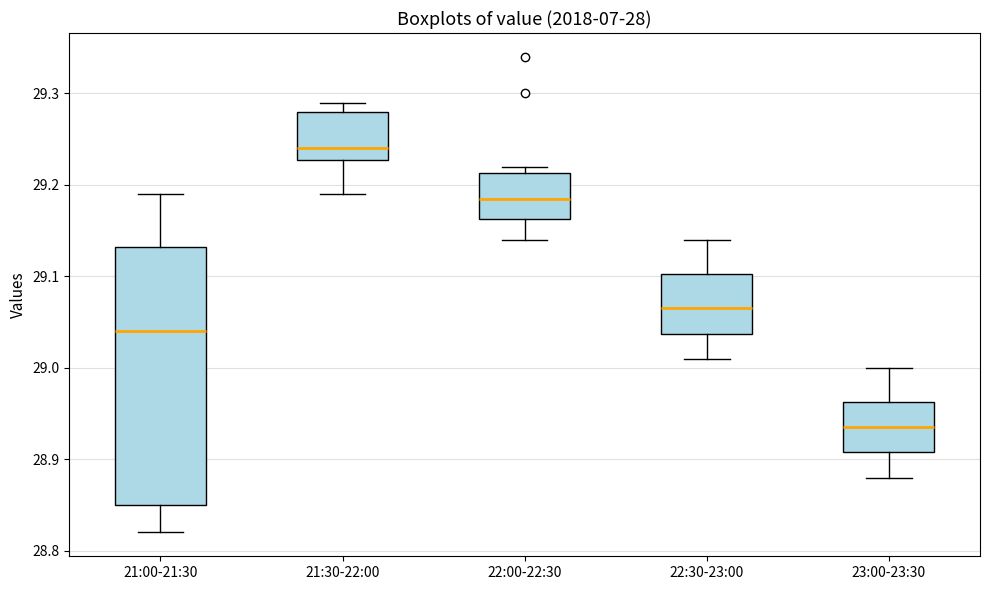

Reading left to right, read every box against the y-axis: the position of its median line, the range the box covers, and the ends of its whiskers. The values are not printed on the chart, so give them approximately, as read against the axis.

21:00-21:30: median 29.04, box 28.85 to 29.13, whiskers 28.82 to 29.19
21:30-22:00: median 29.24, box 29.23 to 29.28, whiskers 29.19 to 29.29
22:00-22:30: median 29.19, box 29.16 to 29.21, whiskers 29.14 to 29.22
22:30-23:00: median 29.07, box 29.04 to 29.10, whiskers 29.01 to 29.14
23:00-23:30: median 28.94, box 28.91 to 28.96, whiskers 28.88 to 29.00